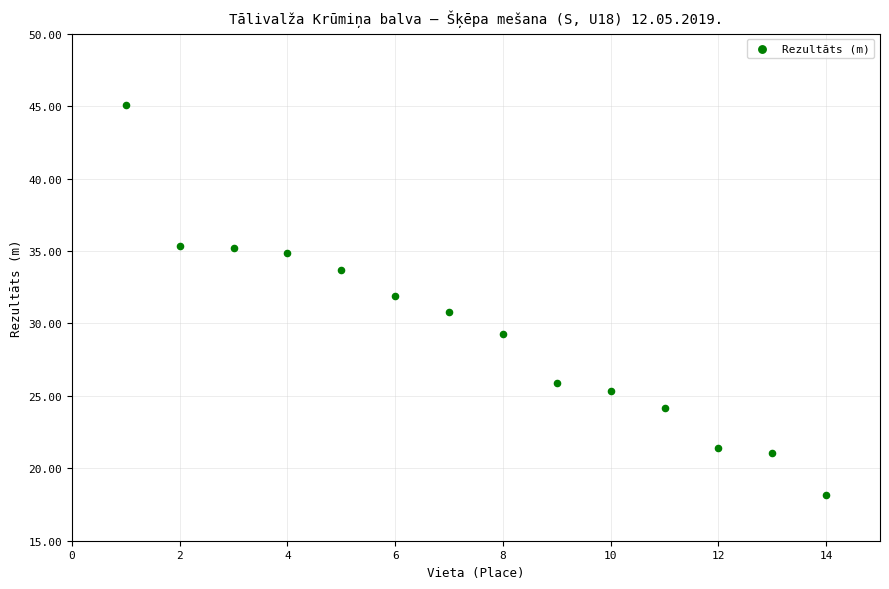

What is the range of X values (max minus min)?

13.0